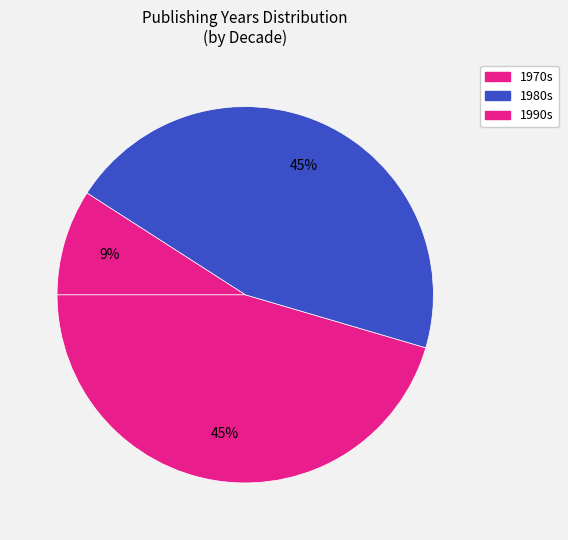

How many slices are in this pie chart?

3